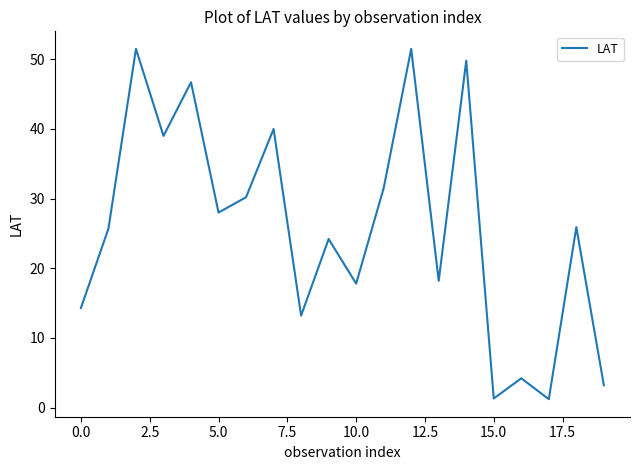

What is the difference between the maximum and minimum values?

50.3